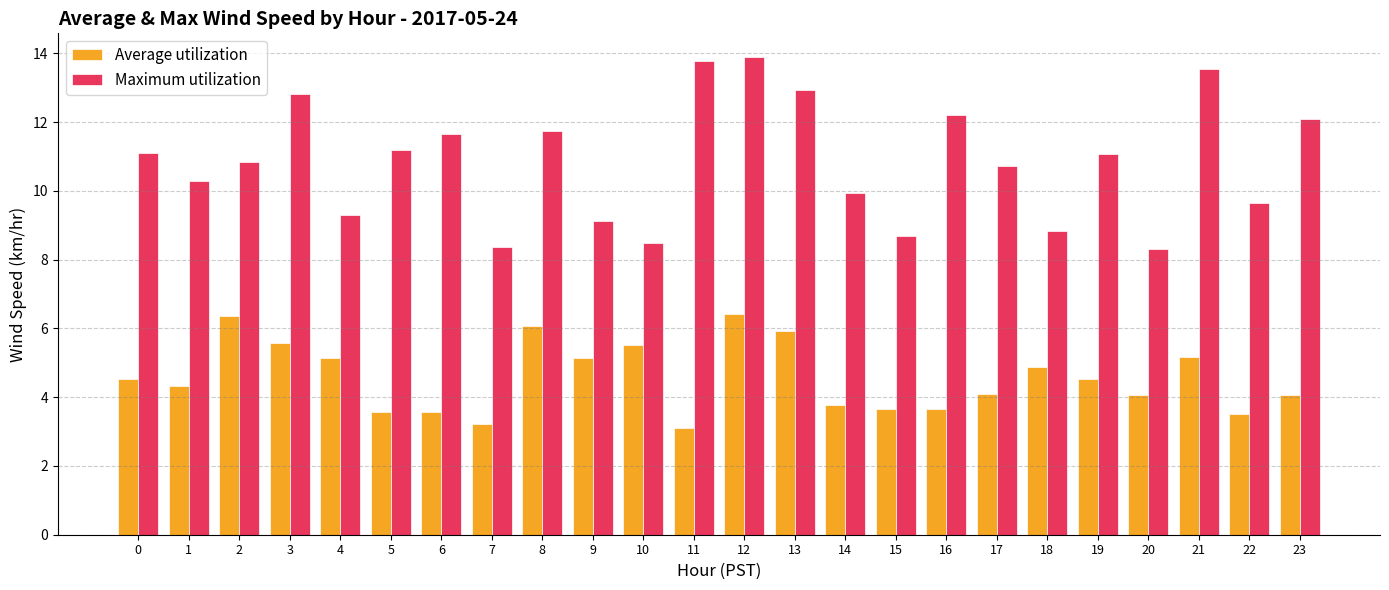

At how many categories does at least one series exceed 8?

24